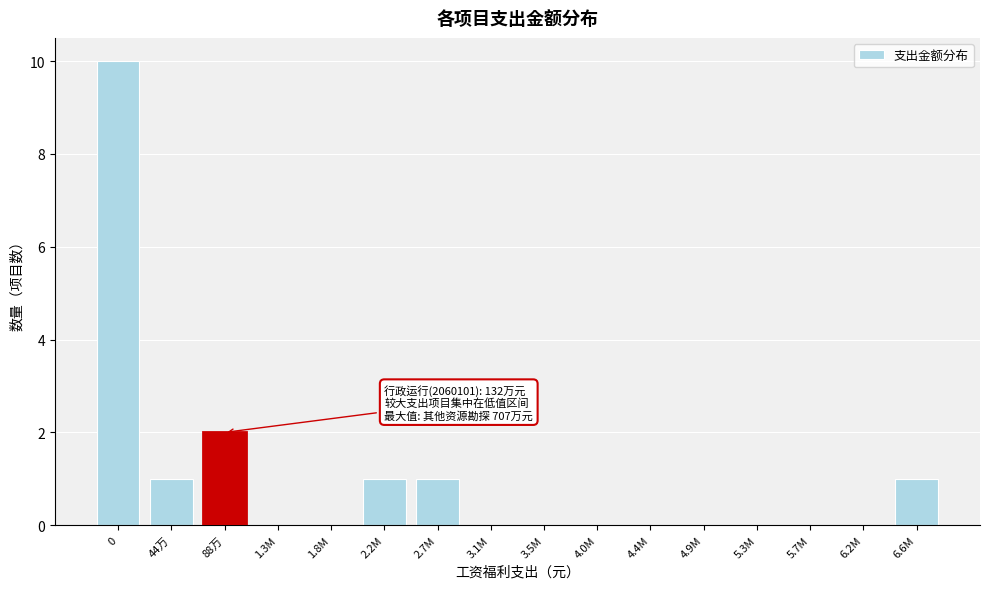

Reading right to left, transcribe all the data shown in this chart.

6.6M=1	6.2M=0	5.7M=0	5.3M=0	4.9M=0	4.4M=0	4.0M=0	3.5M=0	3.1M=0	2.7M=1	2.2M=1	1.8M=0	1.3M=0	88万=2	44万=1	0=10